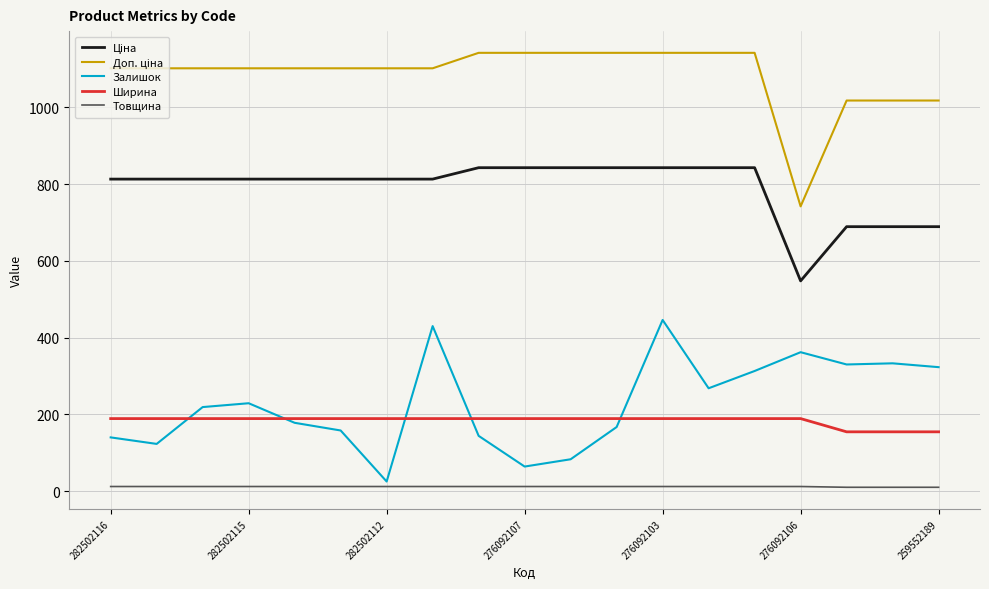

True or false: Товщина and Ширина cross at least once.

False